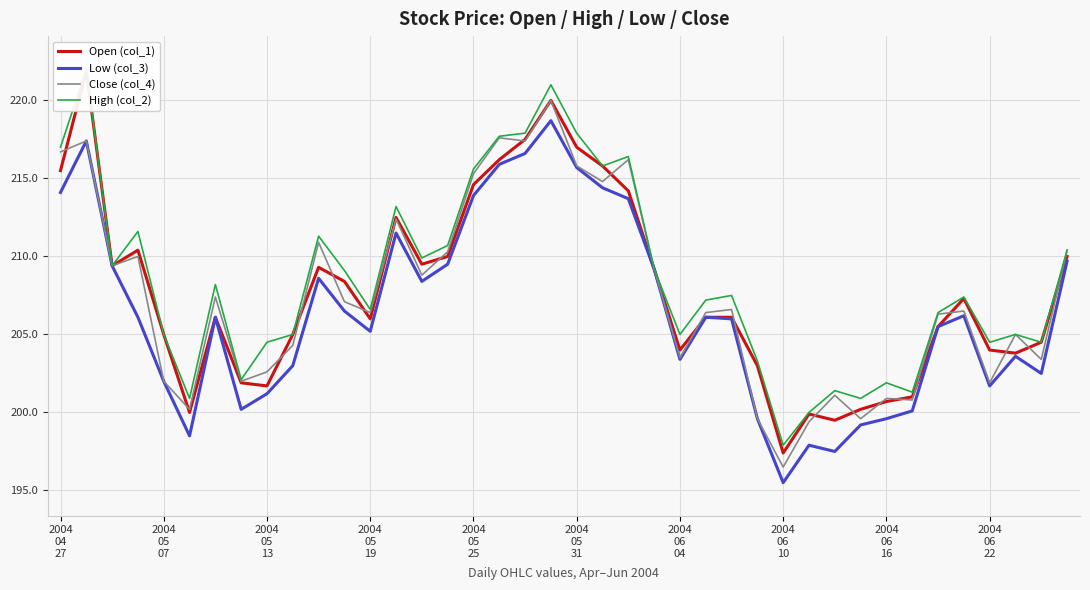

Which category has the lowest value across all series?

2004 06 10